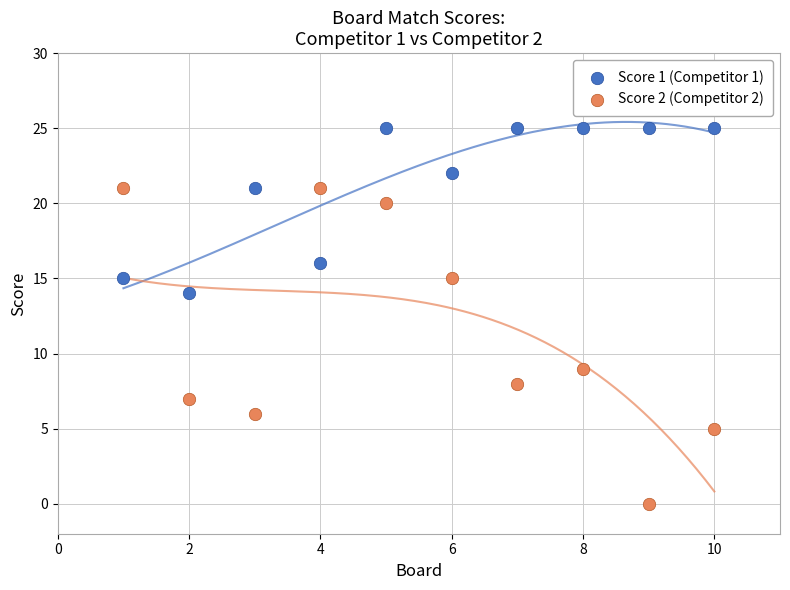

Across all data points, what is the range of Y values (max minus min)?

25